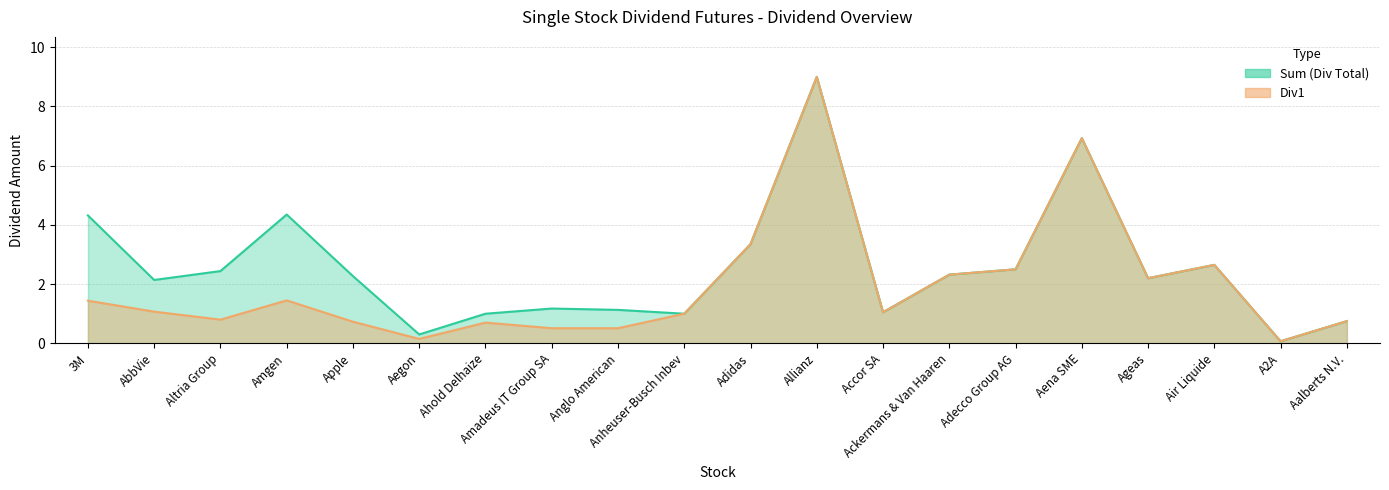

Which label corresponds to the smallest value in the chart?

A2A